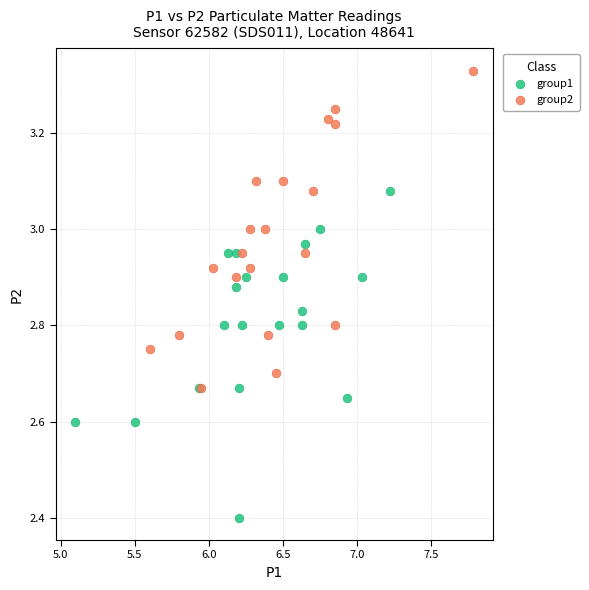

What are all the series names shown in the legend?

group1, group2